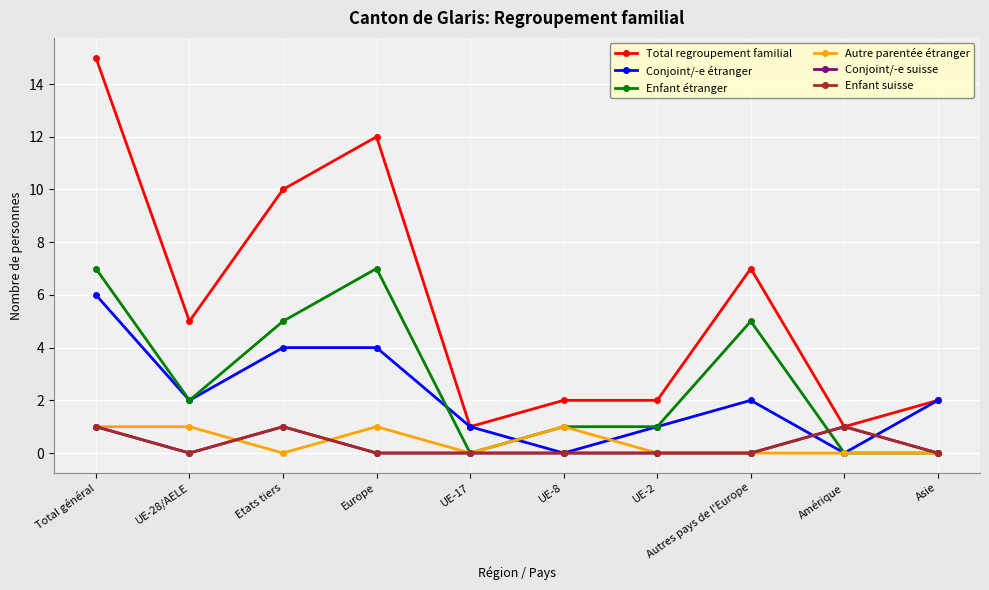

Which series has the widest spread of values?

Total regroupement familial